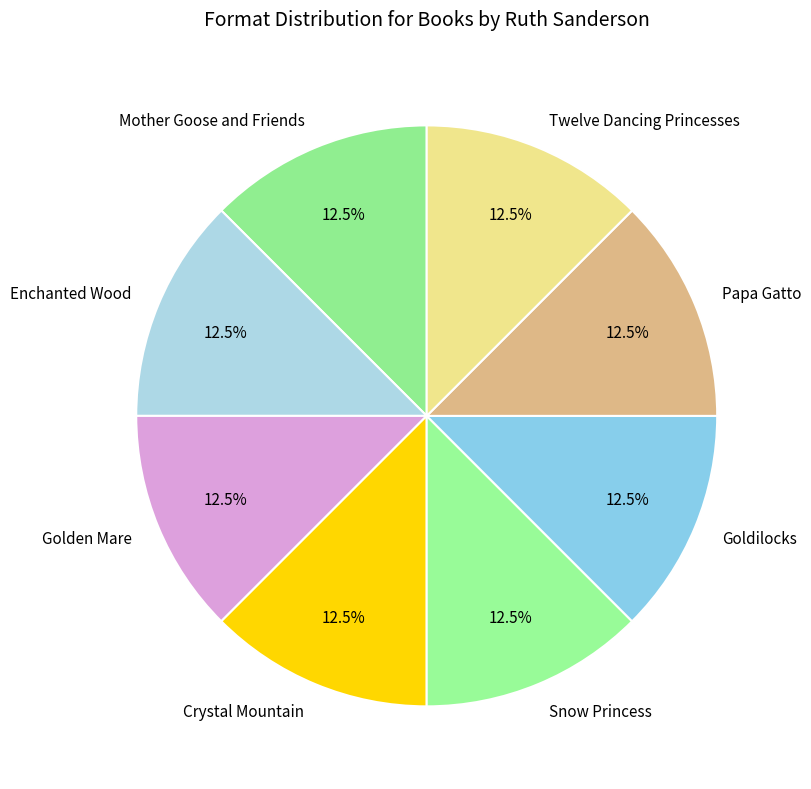

How many segments does this pie chart have?

8